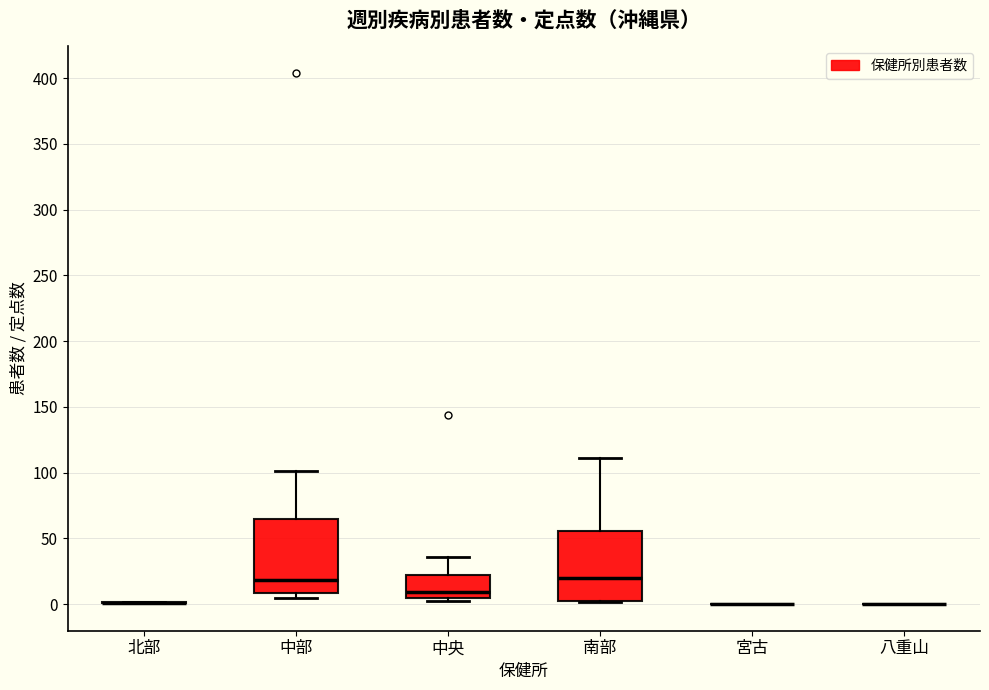

Reading left to right, read every box against the y-axis: the position of its median line, the range the box covers, and the ends of its whiskers. The values are not printed on the chart, so give them approximately, as read against the axis.

北部: box collapsed to a line at 0, whiskers 0 to 0
中部: median 20, box 10 to 65, whiskers 5 to 100
中央: median 10, box 5 to 25, whiskers 0 to 35
南部: median 20, box 5 to 55, whiskers 0 to 110
宮古: box collapsed to a line at 0, whiskers 0 to 0
八重山: box collapsed to a line at 0, whiskers 0 to 0